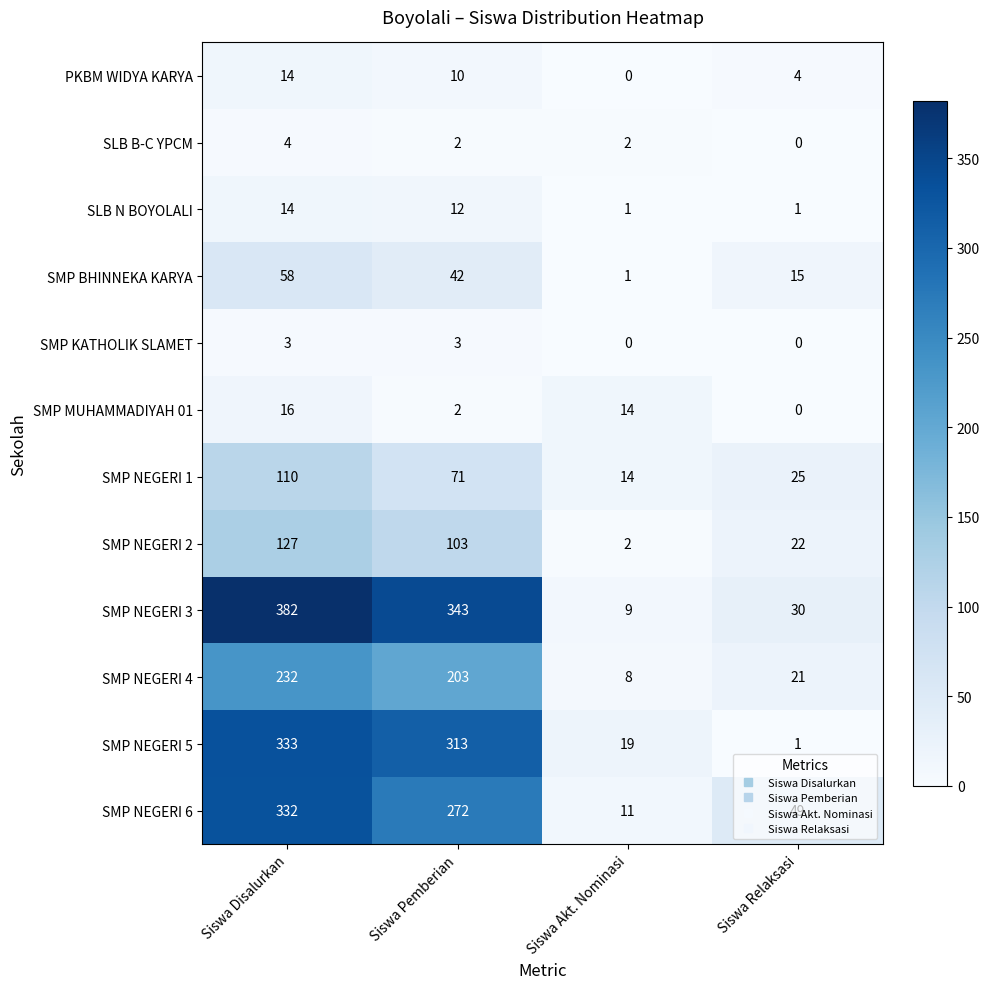

Is it true that SLB N BOYOLALI equals 19 at Siswa Disalurkan?

False